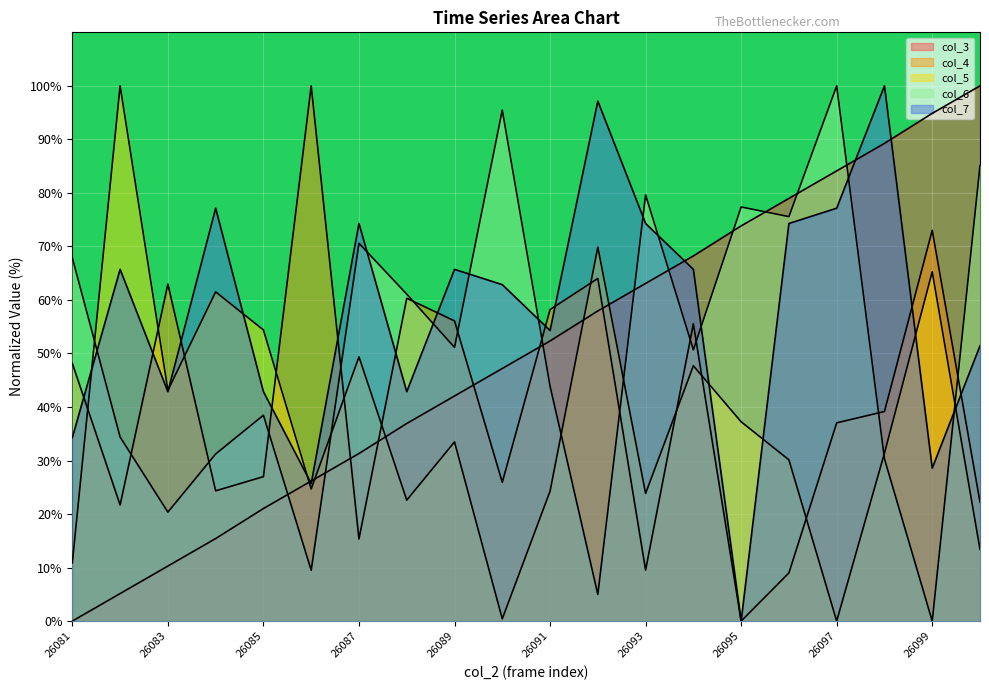

What are all the series names shown in the legend?

col_3, col_4, col_5, col_6, col_7